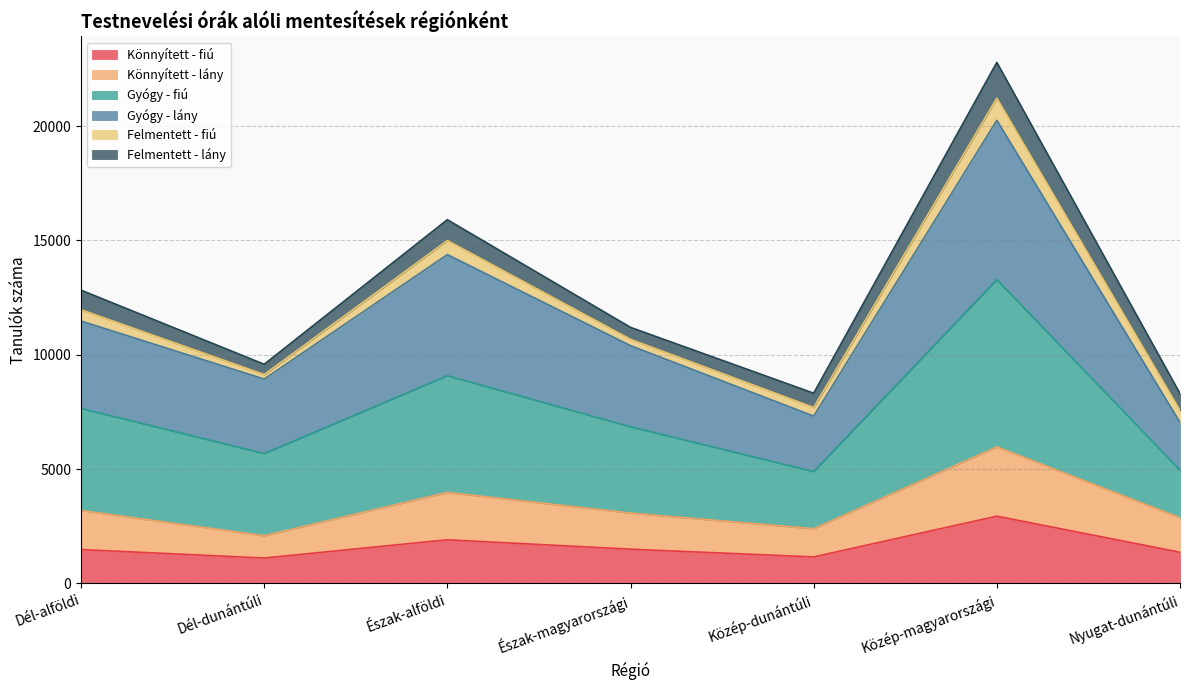

What is the label of the 1st point from the left?

Dél-alföldi